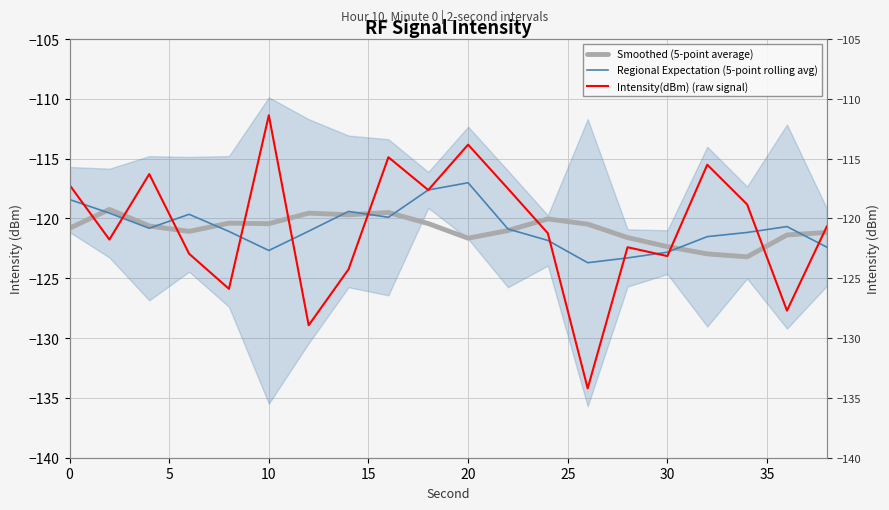

Which series has the widest spread of values?

Intensity(dBm) (raw signal)